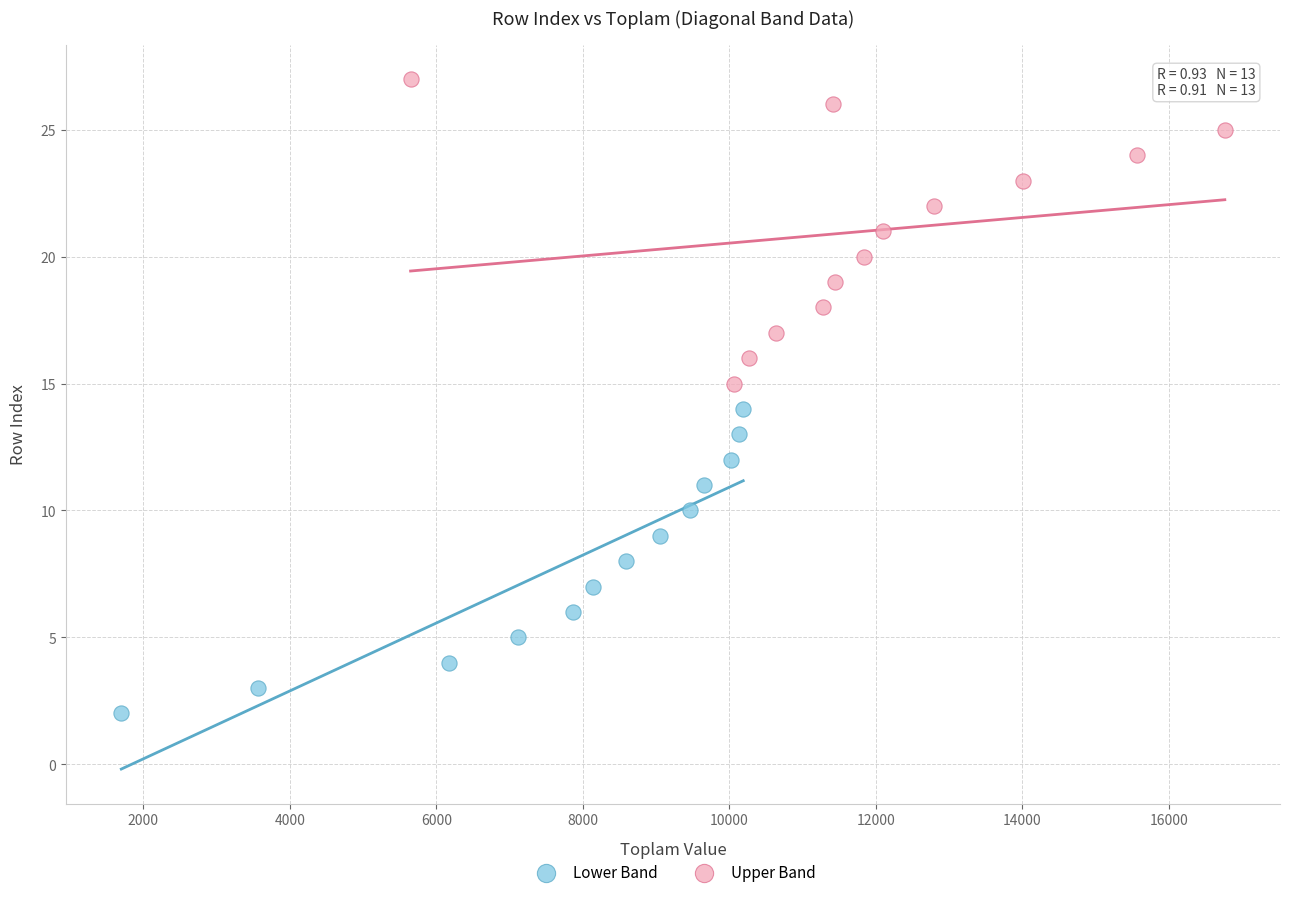

Which series contains the lowest Y value?

Lower Band